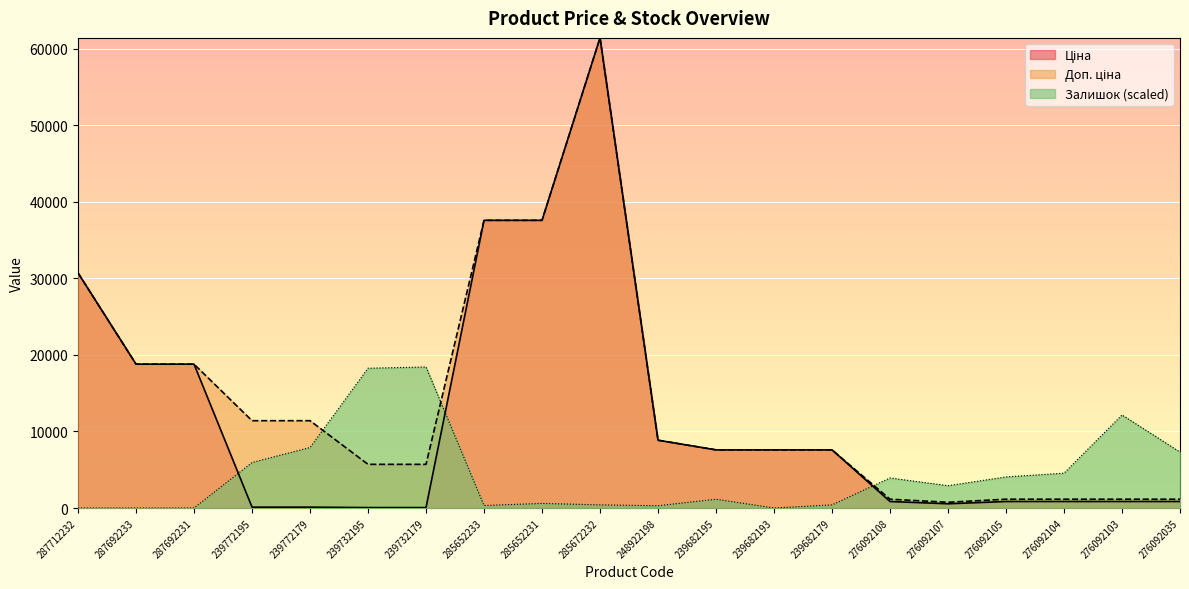

What is the spread (max minus min) of values at 285652231?

36993.8